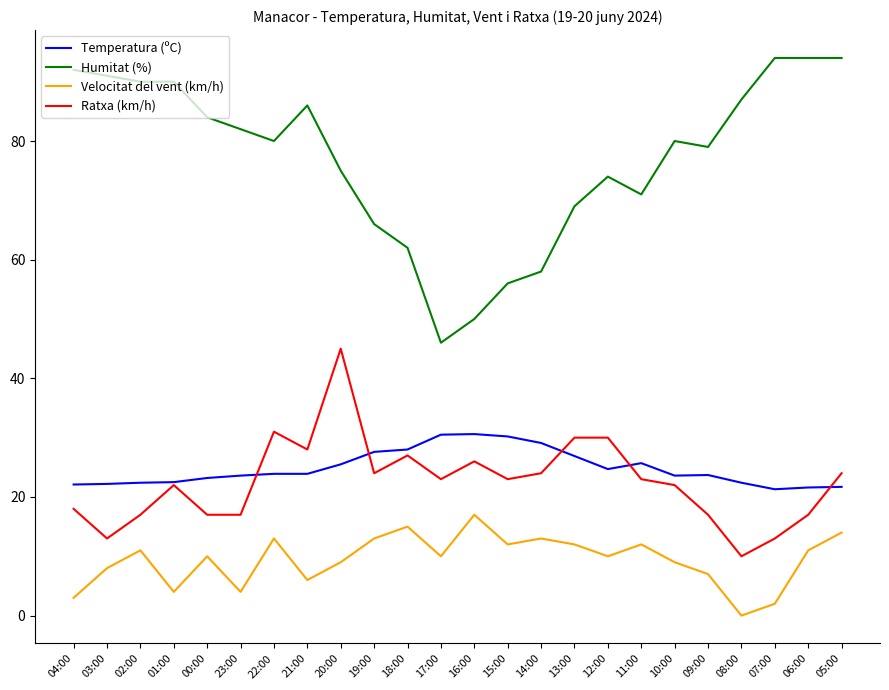

True or false: Velocitat del vent (km/h) and Humitat (%) cross at least once.

False